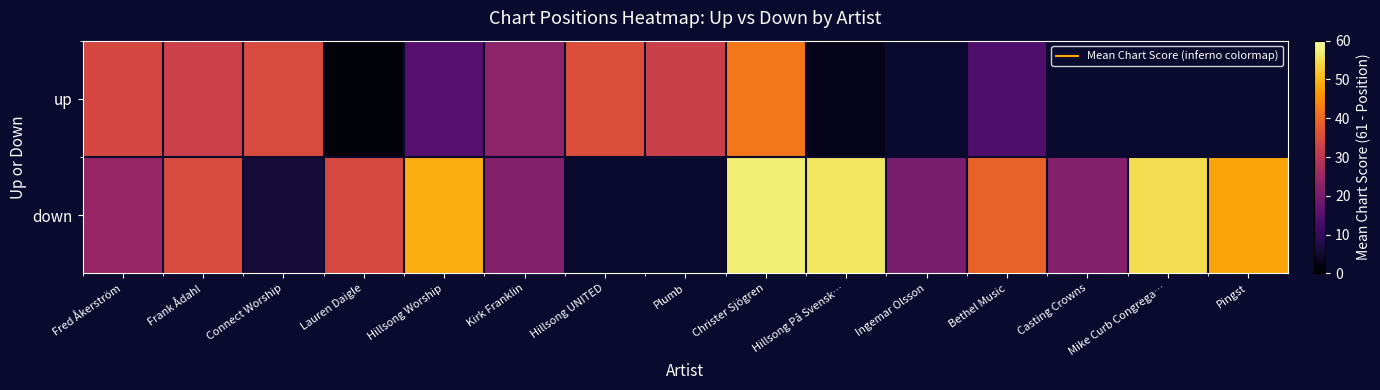

How many distinct data groups are displayed?

2